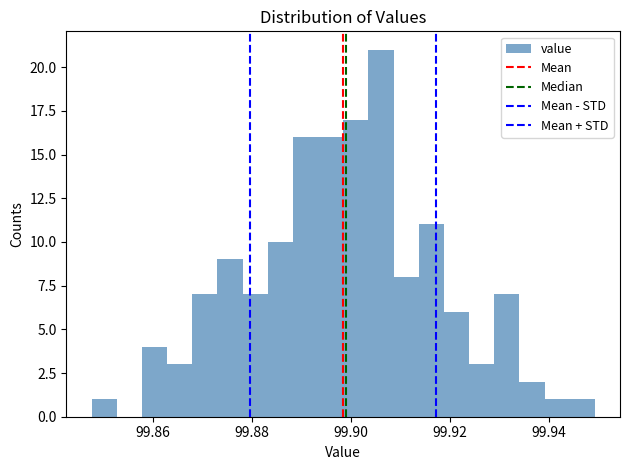

Read against the x-axis, roughly where is the centre of the tallest bar?

99.906